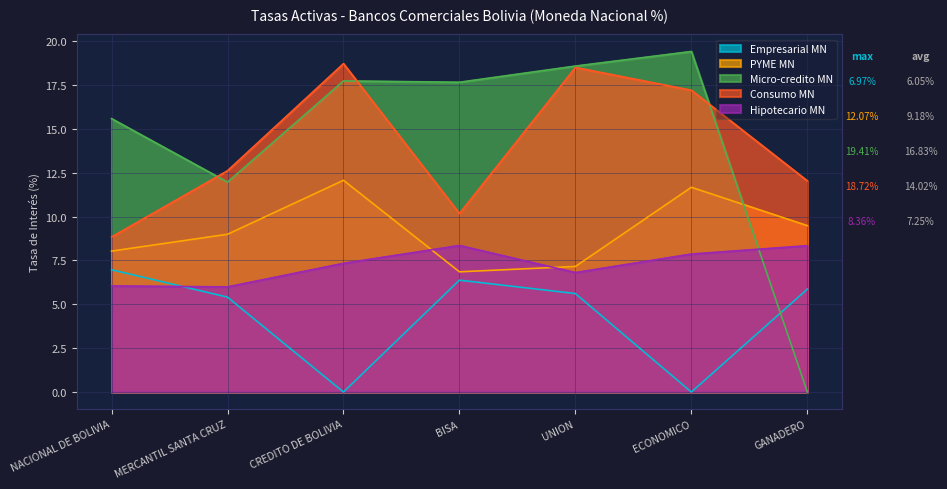

What are all the series names shown in the legend?

Empresarial MN, PYME MN, Micro-credito MN, Consumo MN, Hipotecario MN